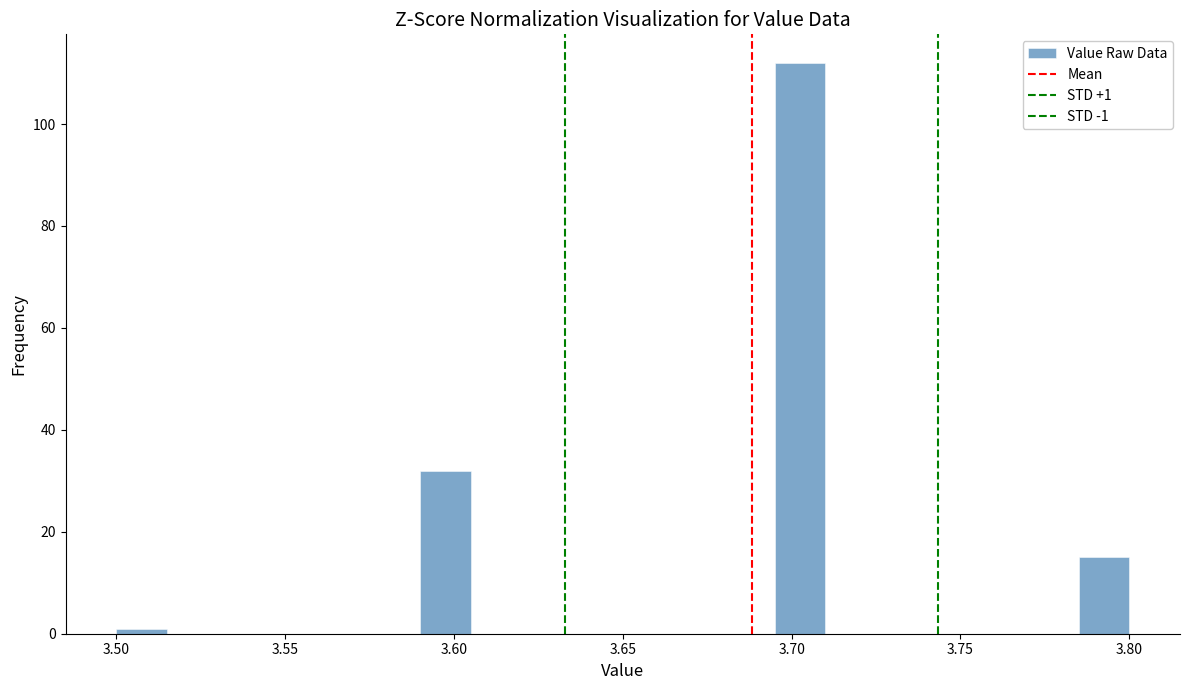

Read against the x-axis, roughly where is the centre of the tallest bar?

3.705